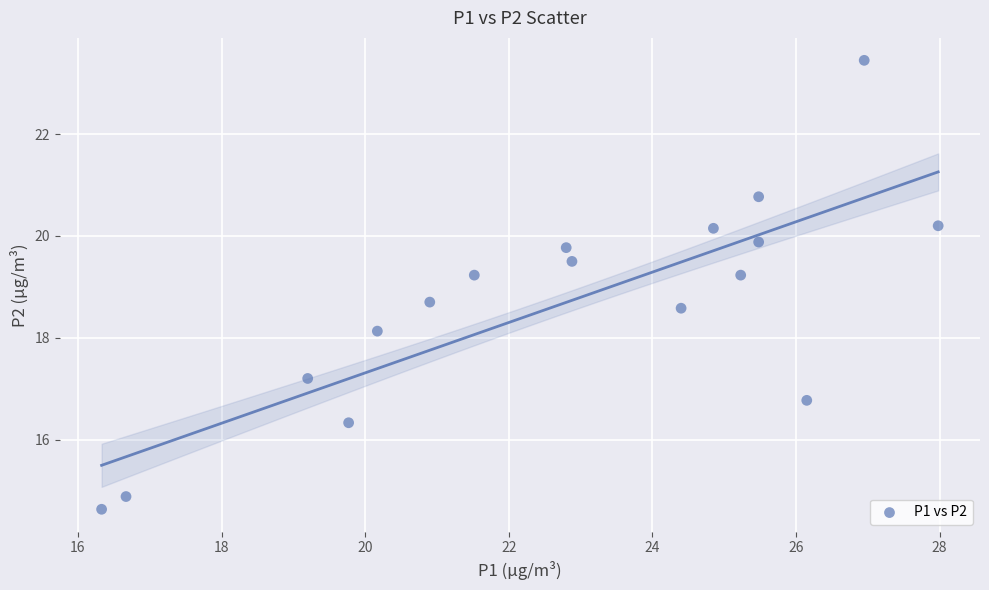

What is the range of Y values (max minus min)?

8.8